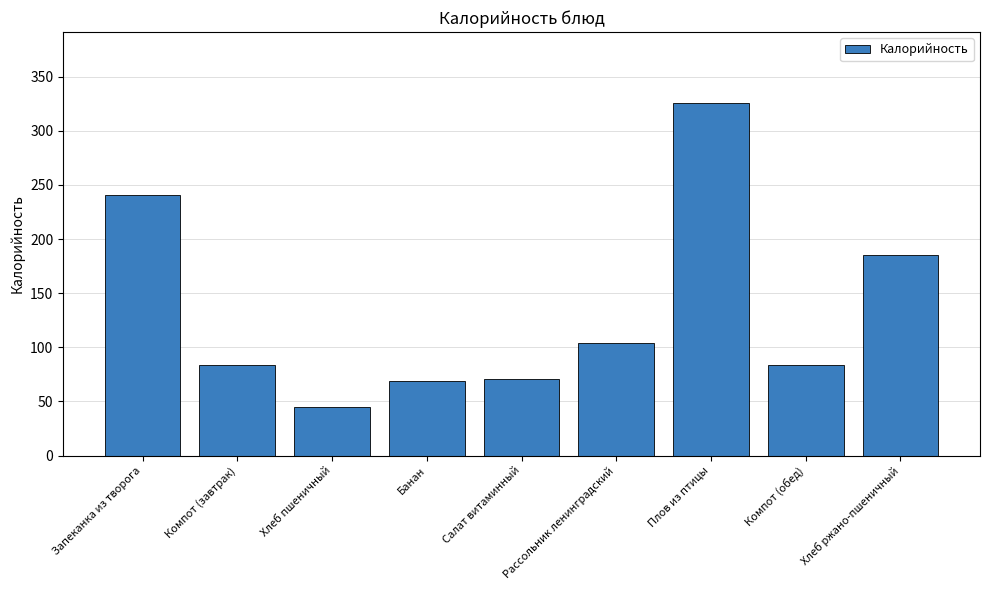

Reading left to right, transcribe all the data shown in this chart.

241	84	45	69	71	104	326	84	185